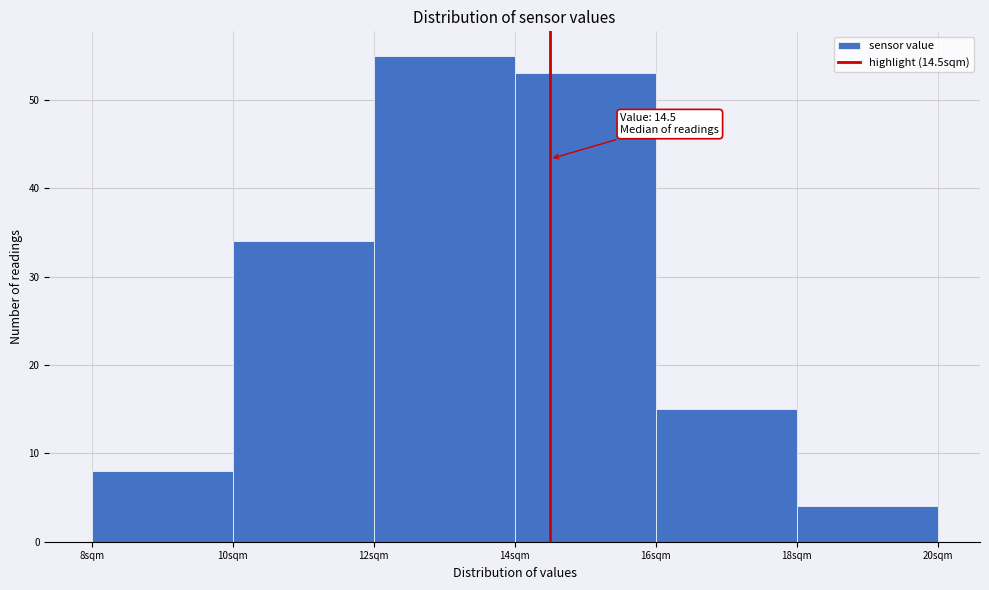

Which range on the x-axis has the tallest bar?

12 to 14